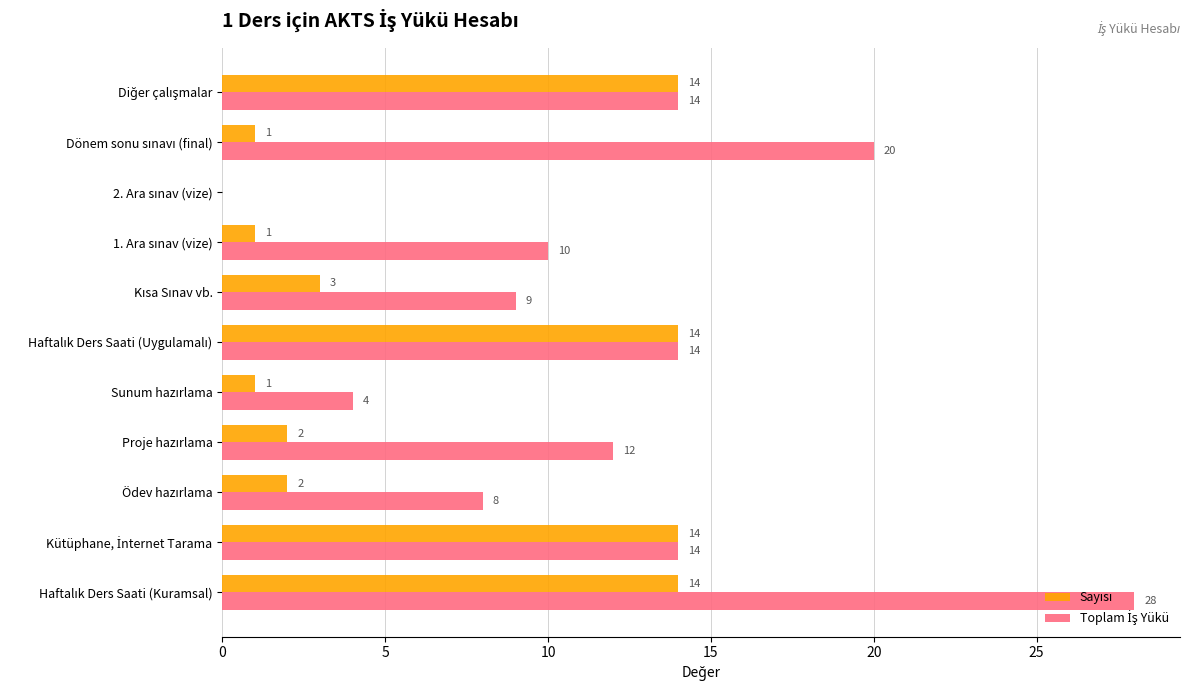

What is the sum of all Sayısı values?

66